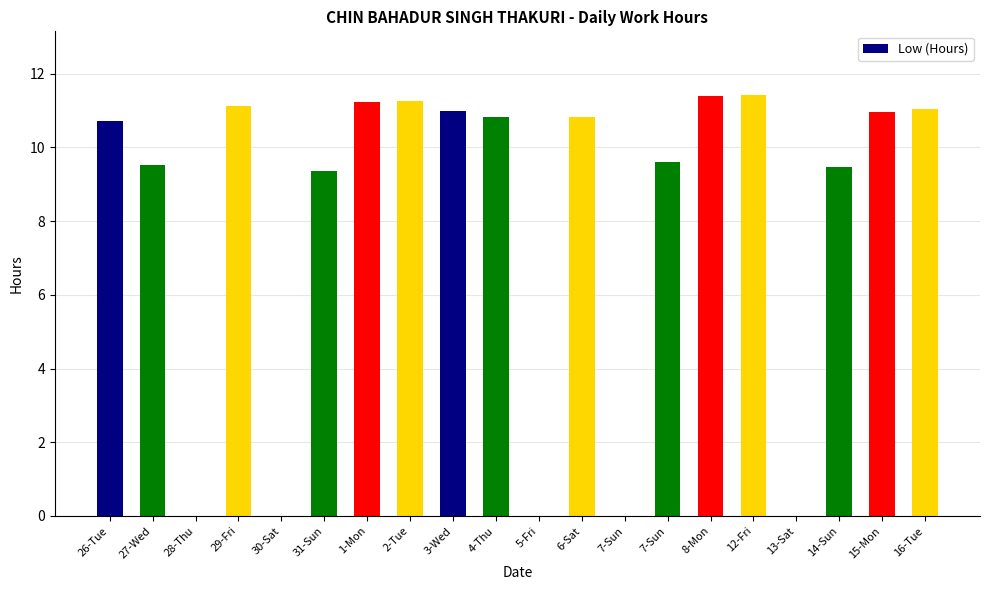

What is the label of the 8th bar from the right?

7-Sun